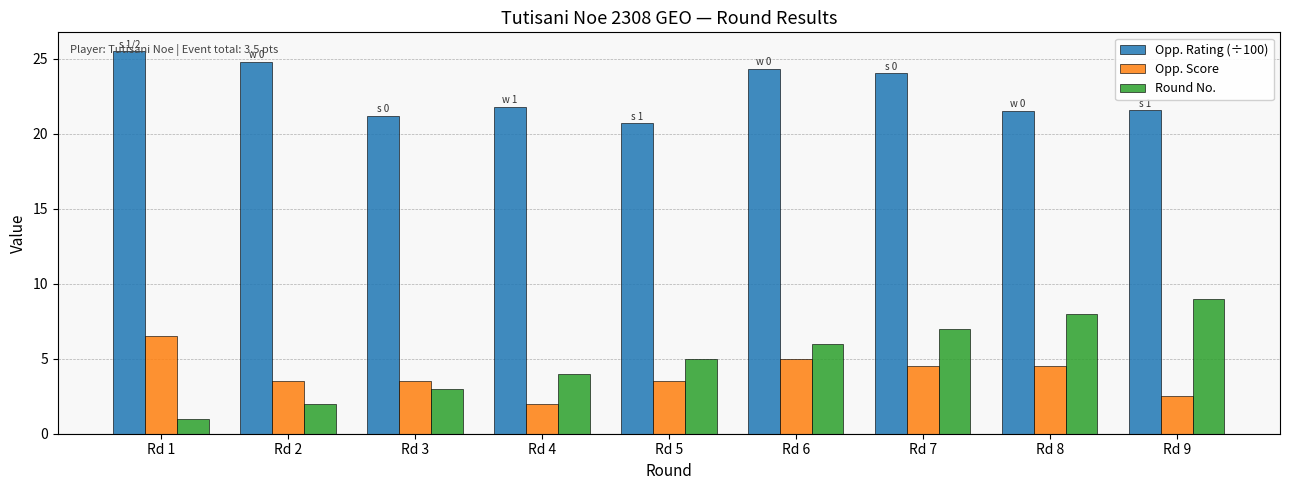

Rank the series by their maximum value, from lowest to highest.

Opp. Score, Round No., Opp. Rating (÷100)